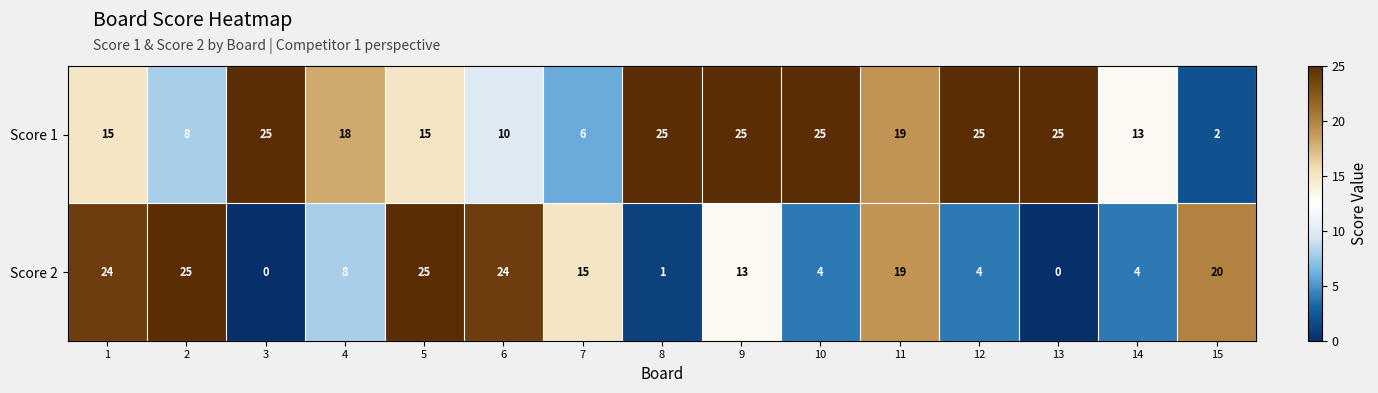

Which series has the largest total across all categories?

Score 1